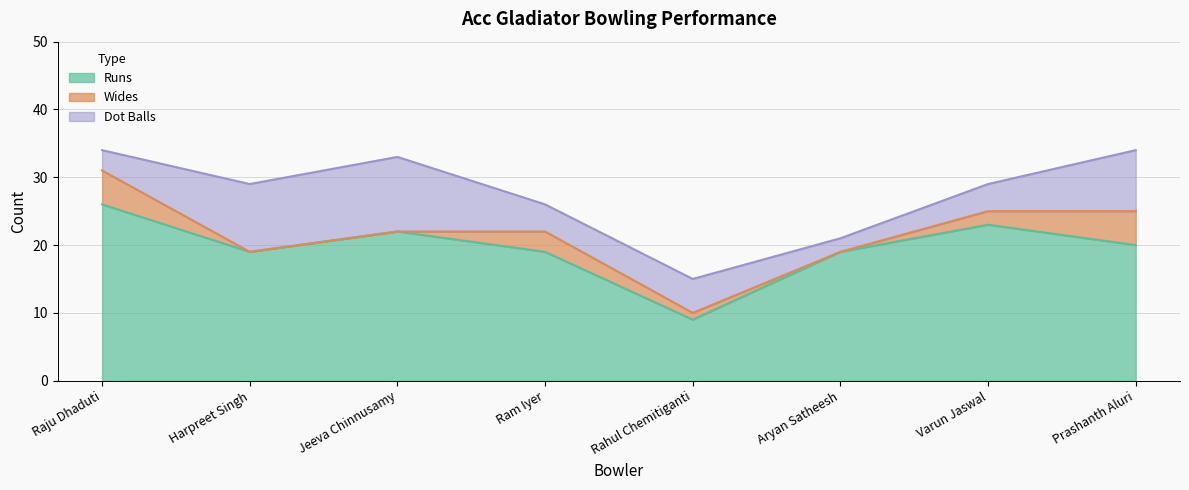

What is the difference between the maximum and second lowest values in the Wides series?

5